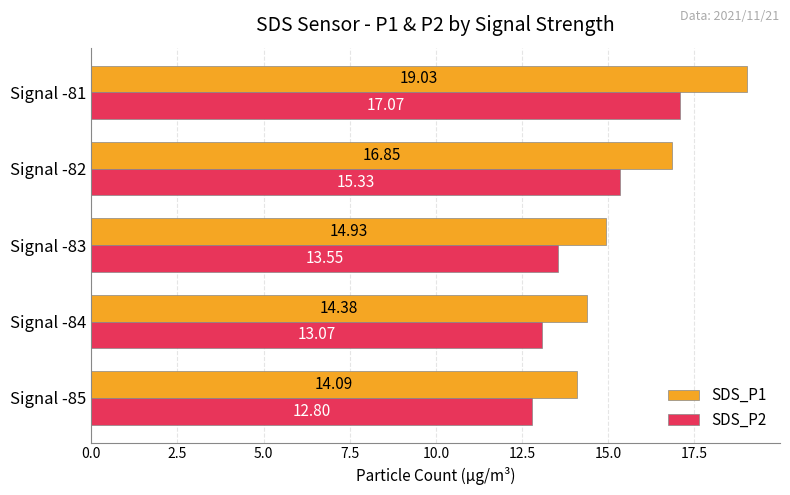

What is the difference between the highest and lowest values at Signal -83?

1.4